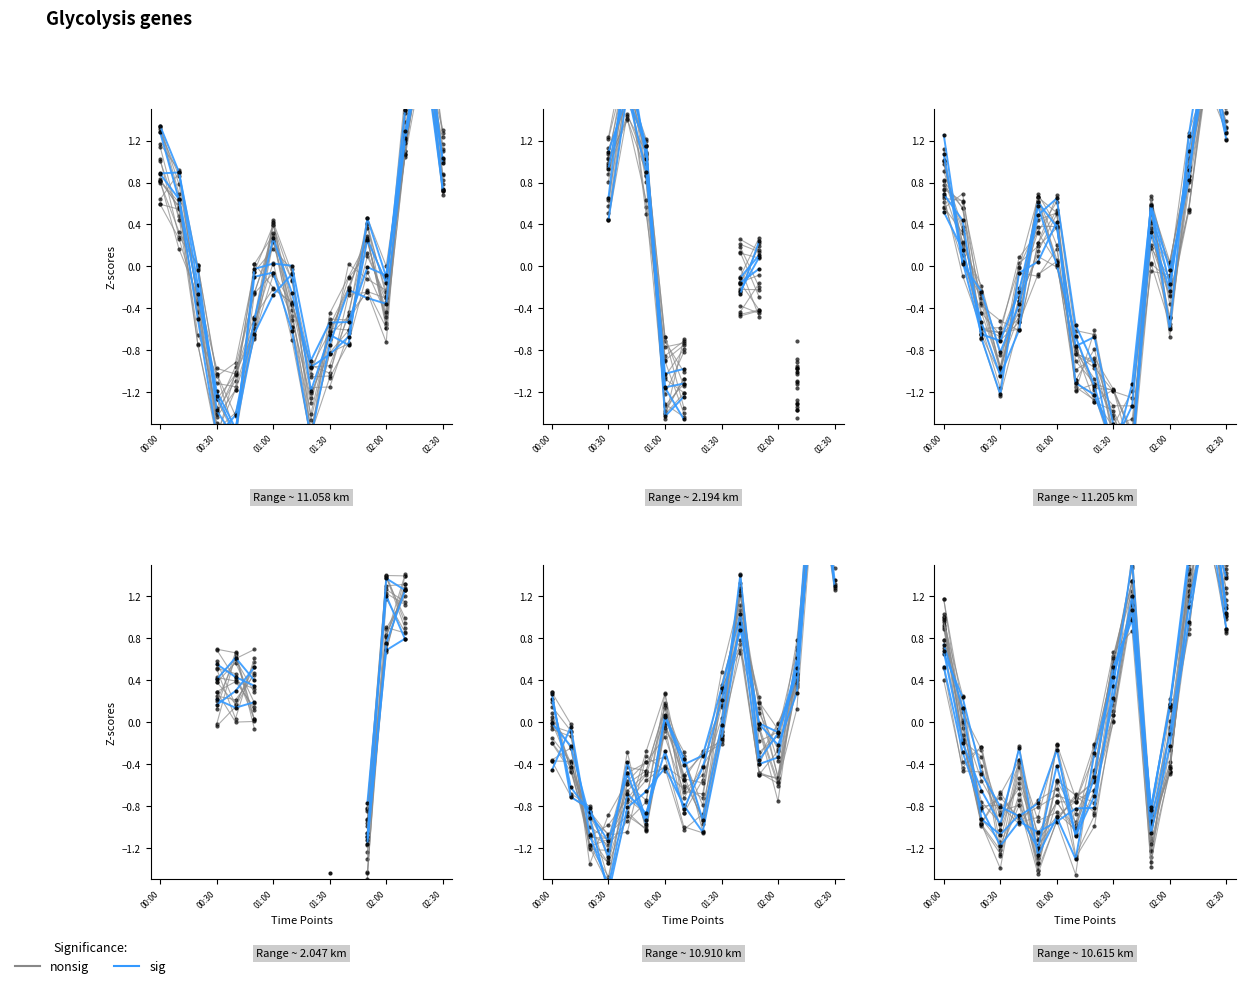

Reading left to right, what are all the values shown in this chart?

nonsig: 0.8	0.6	-0.4	-1.4	-1.2	-0.7	-0.1	-0.5	-1.3	-0.6	-0.6	0.1	-0.3	1.1	2.4	0.7
sig: 0.9	0.9	-0.2	-1.2	-1.5	-0.6	-0.3	-0.1	-1.2	-0.7	-0.8	0.5	-0.1	1.2	2.1	0.7